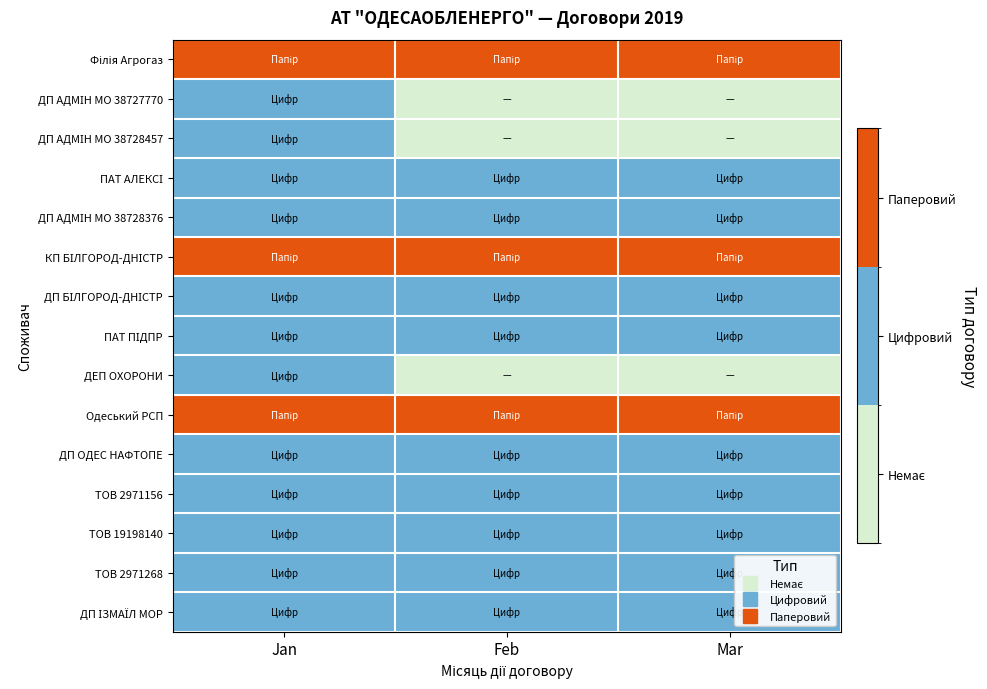

How many categories are shown in the chart?

3